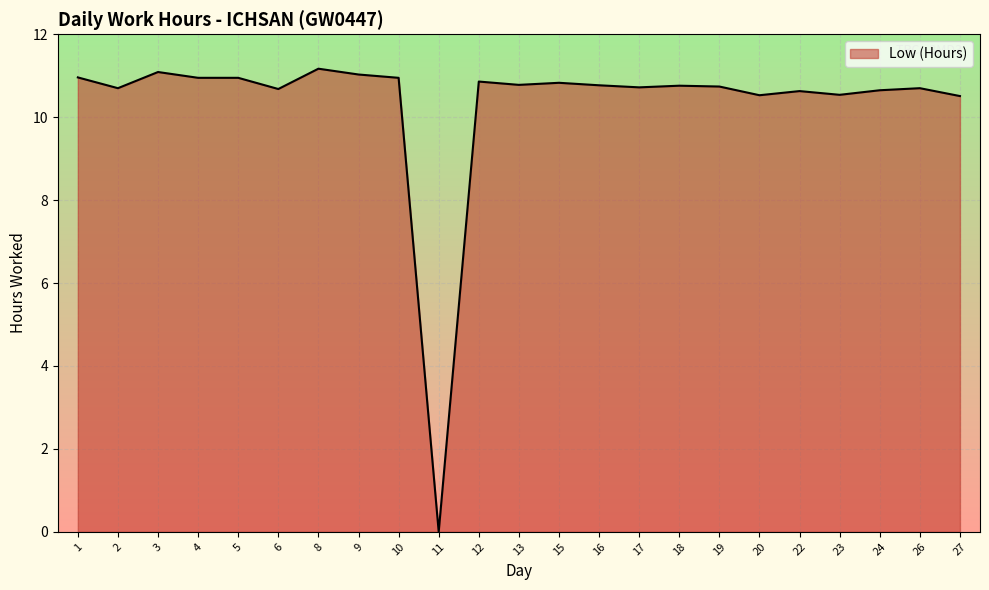

The chart shows a value of 10.9 at 4. True or false?

True